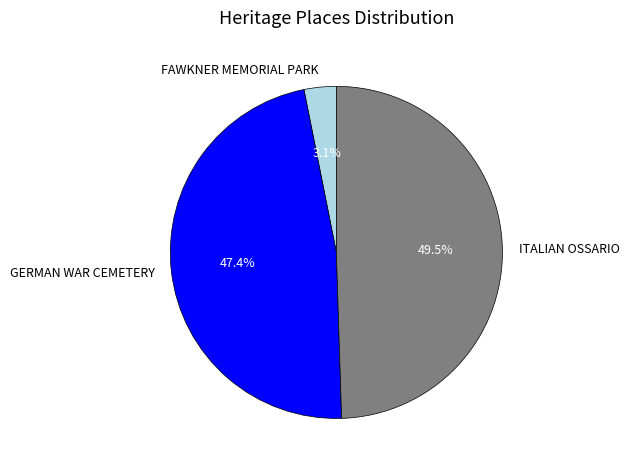

What portion of the pie excludes GERMAN WAR CEMETERY?

52.6%